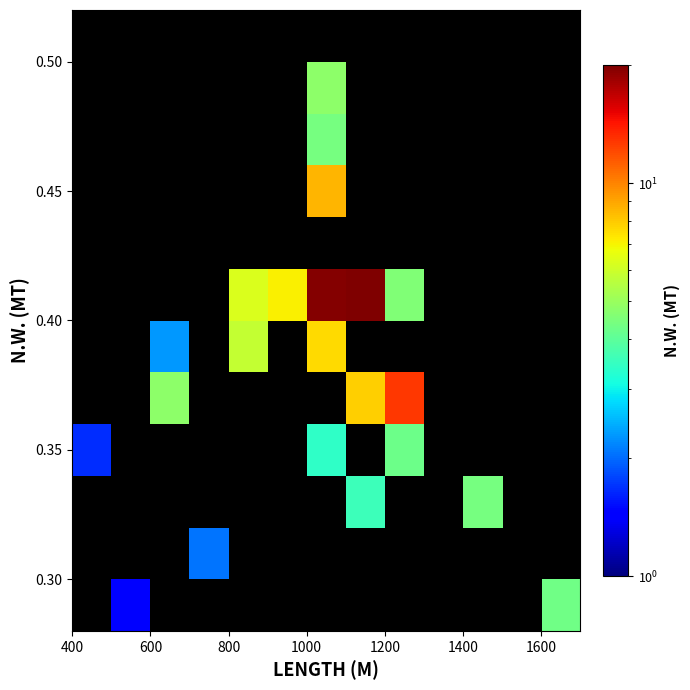

How many data points does each series have?

13